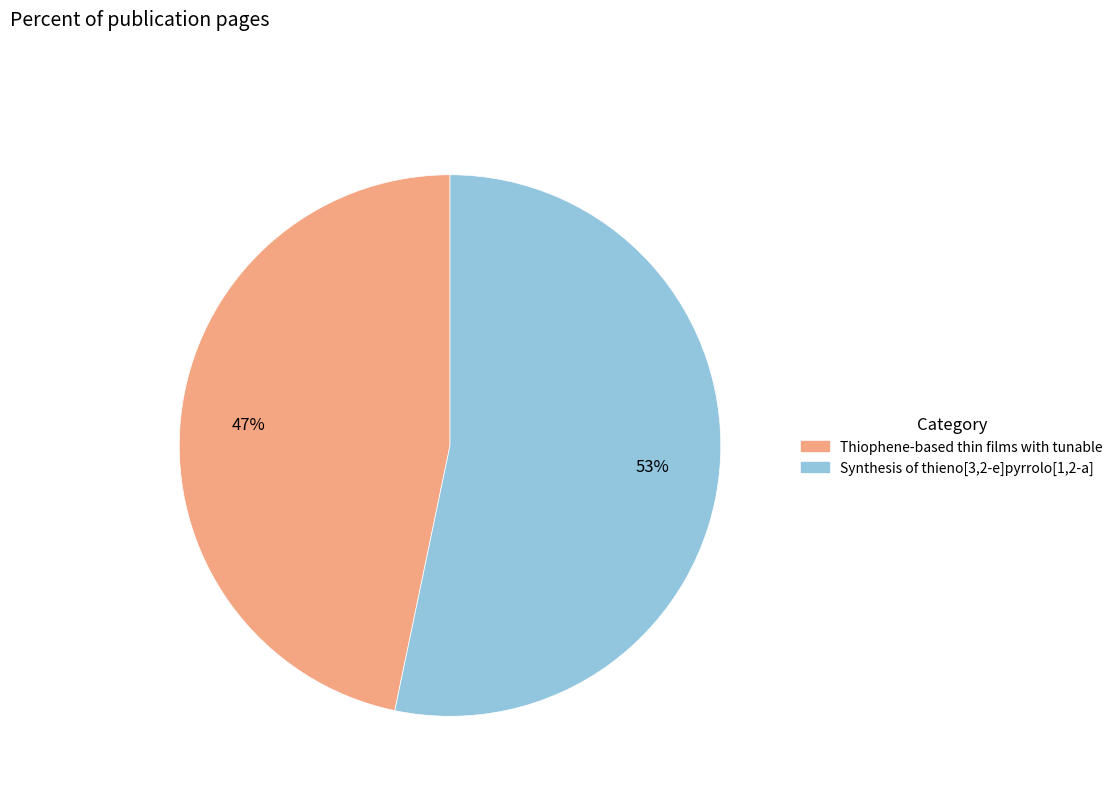

True or false: Thiophene-based thin films with tunable accounts for 55% of the total.

False